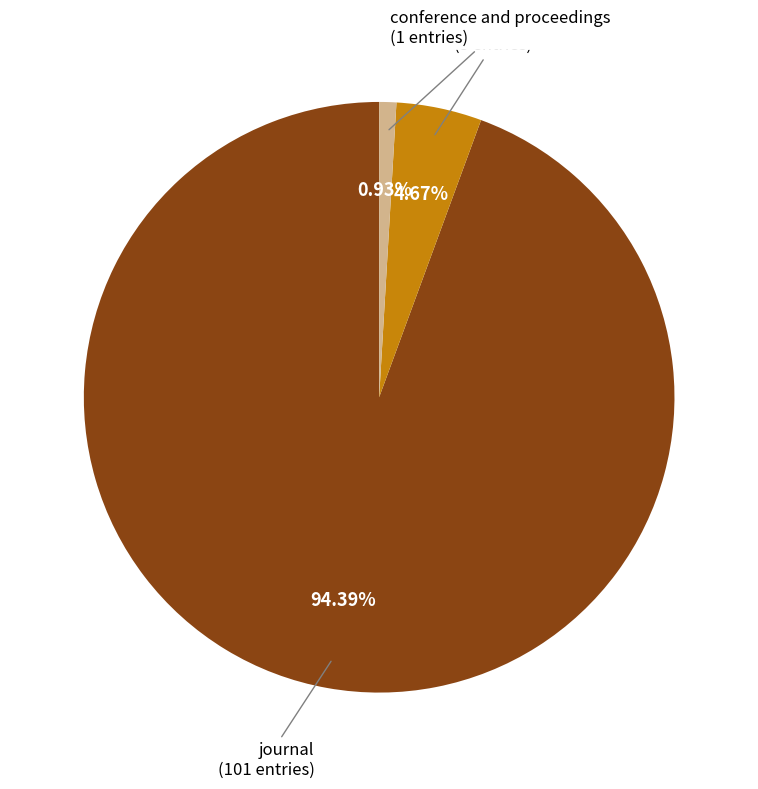

Is there any slice that represents more than half of the pie?

Yes